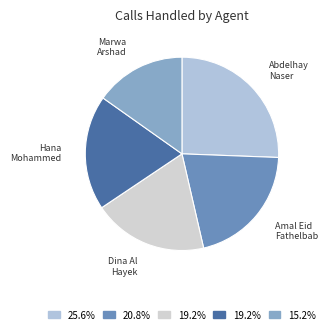

Does Hana Mohammed represent more than half of the total?

No